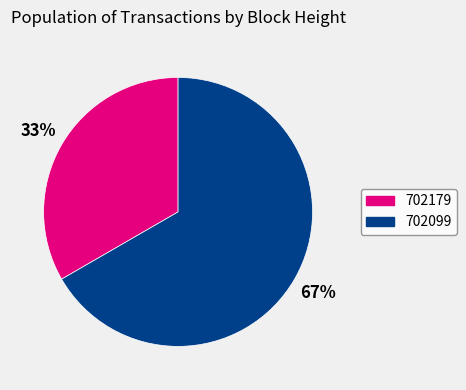

Rank the categories by value from highest to lowest.

702099, 702179